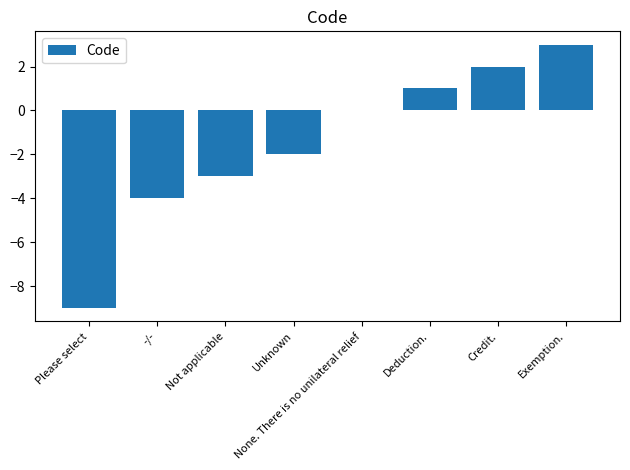

What is the sum of the values at Please select and Credit.?

-7